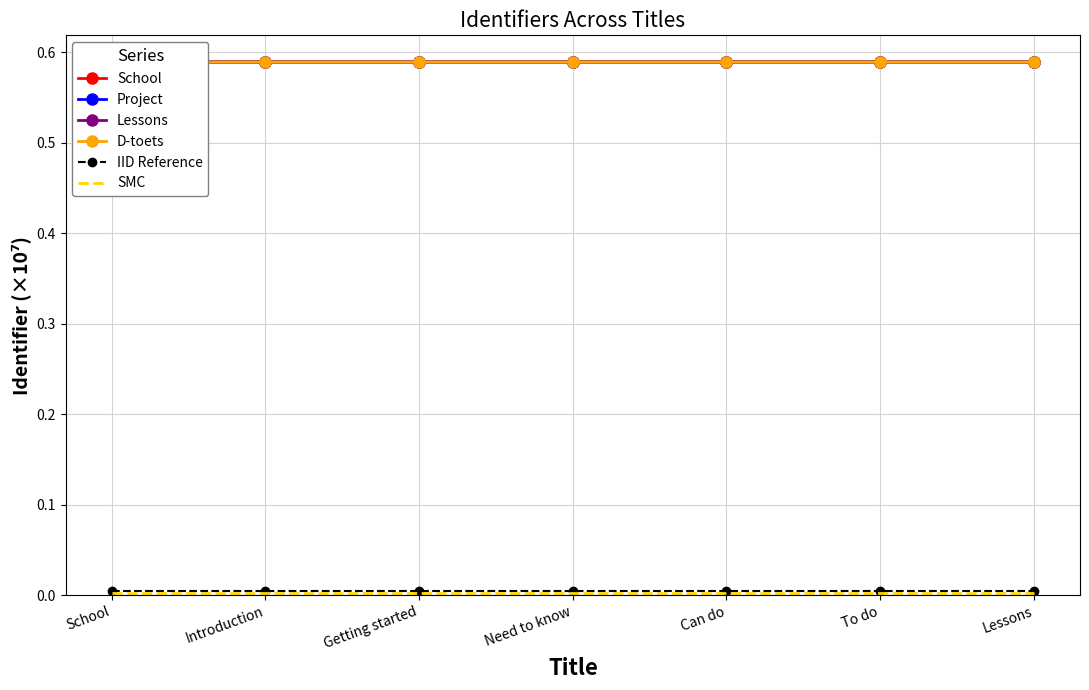

Which series has the largest range (max minus min)?

Lessons